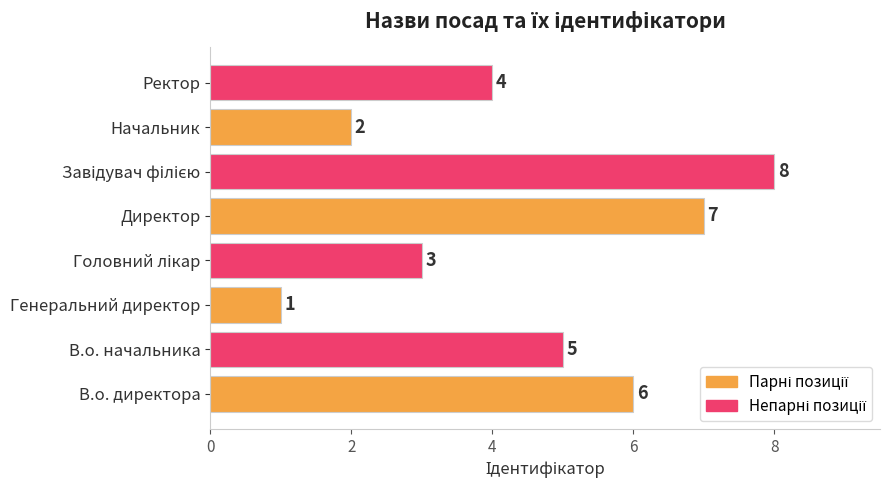

What value does the data have at В.о. начальника?

5